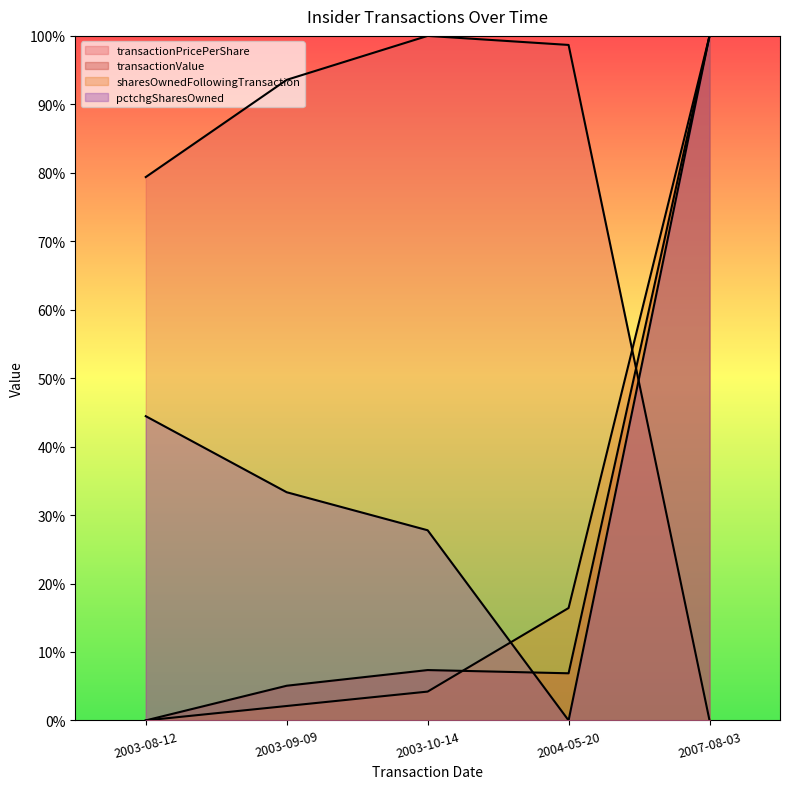

What are all the series names shown in the legend?

transactionPricePerShare, transactionValue, sharesOwnedFollowingTransaction, pctchgSharesOwned